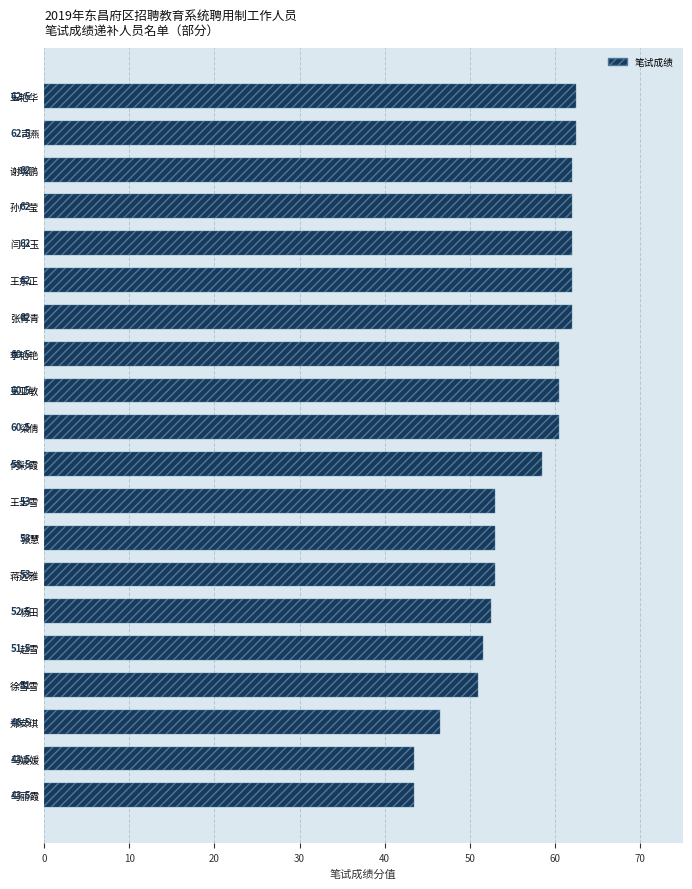

What is the sum of all values?

1122.5